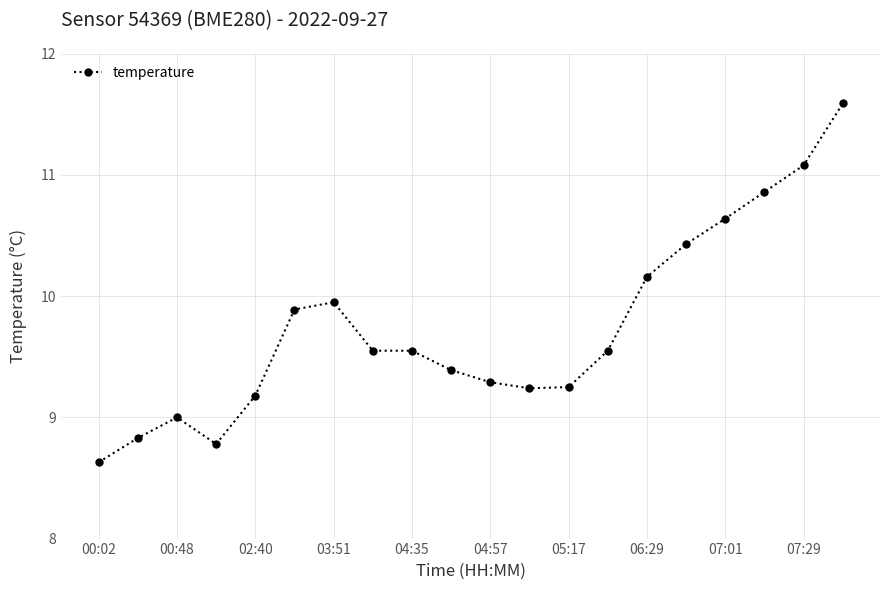

What is the difference between the maximum and second lowest values?

2.8